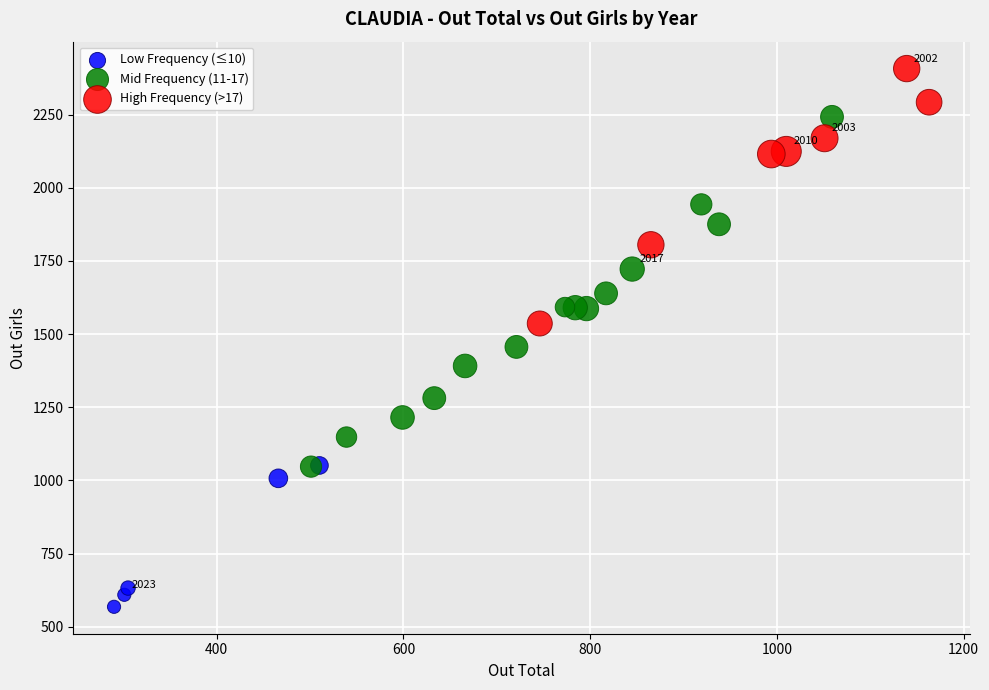

Which series reaches the minimum Y coordinate?

Low Frequency (≤10)